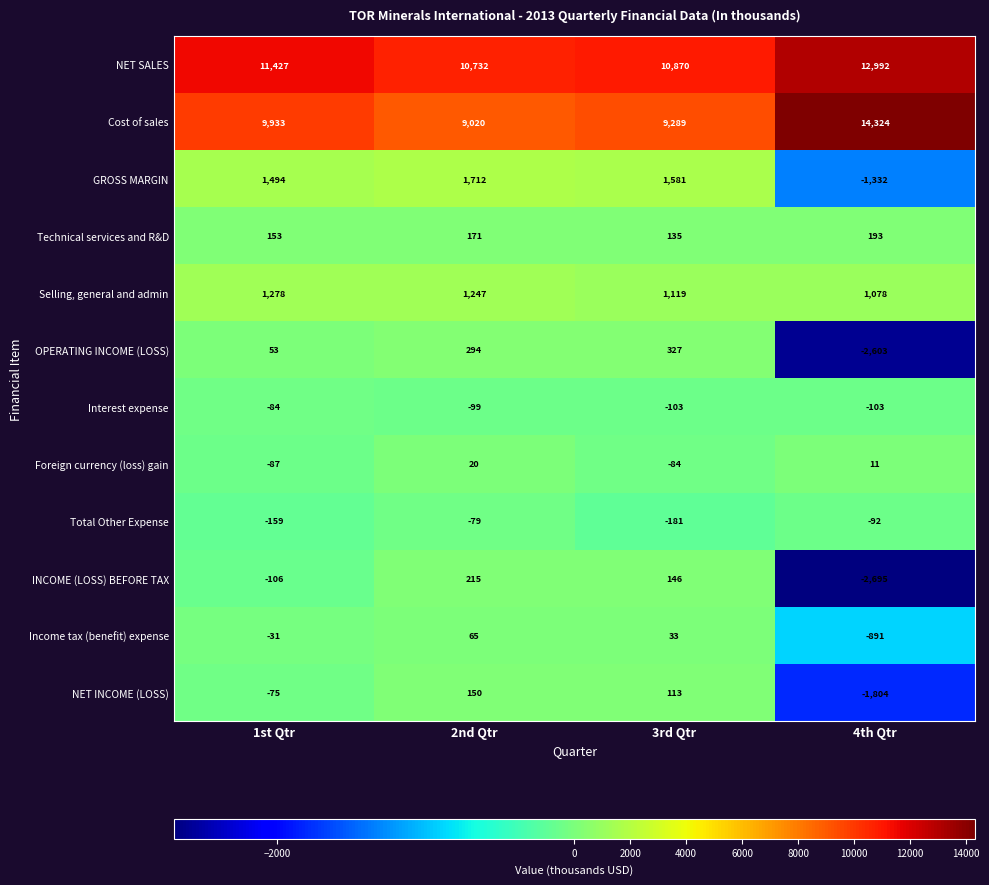

What is the smallest value displayed?

-2695